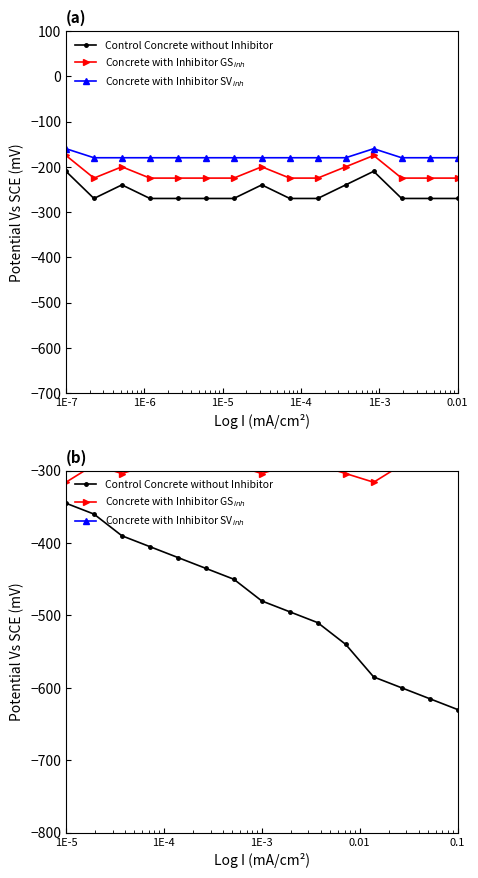

What is the sum of all Control Concrete without Inhibitor values?

-7260